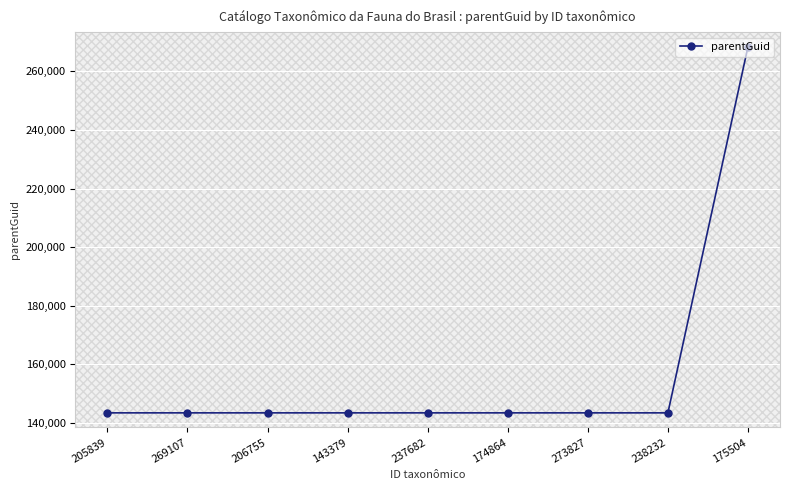

The value at 205839 is 257263. True or false?

False